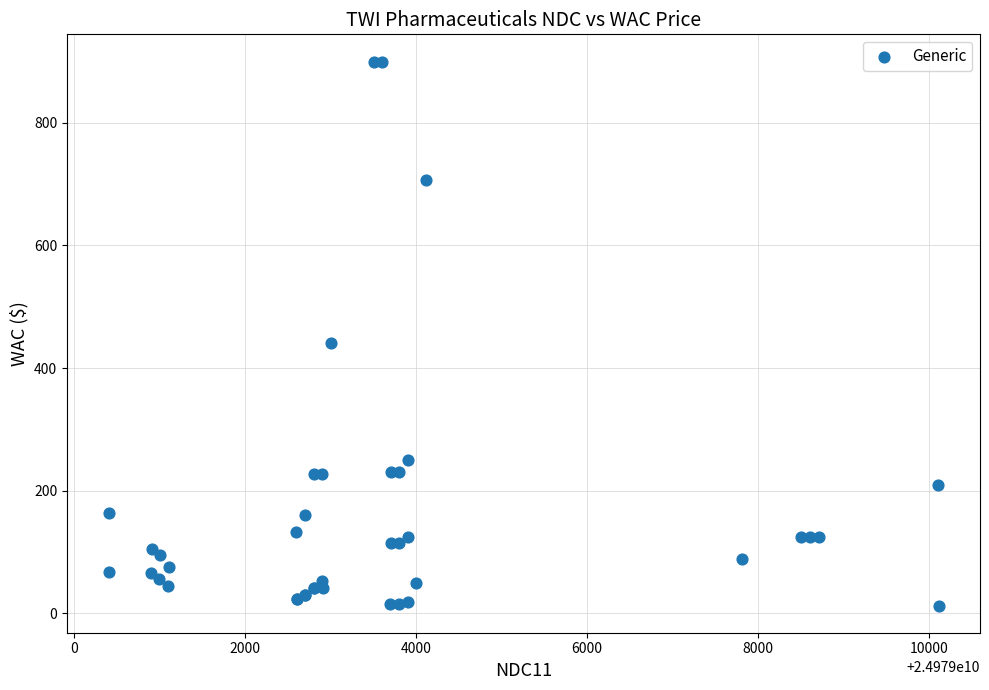

What Y value in the scatter plot is closest to 456?

440.0